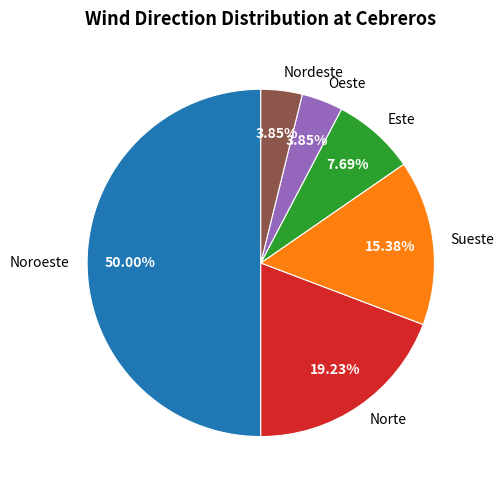

Is Sueste the majority of the pie?

No